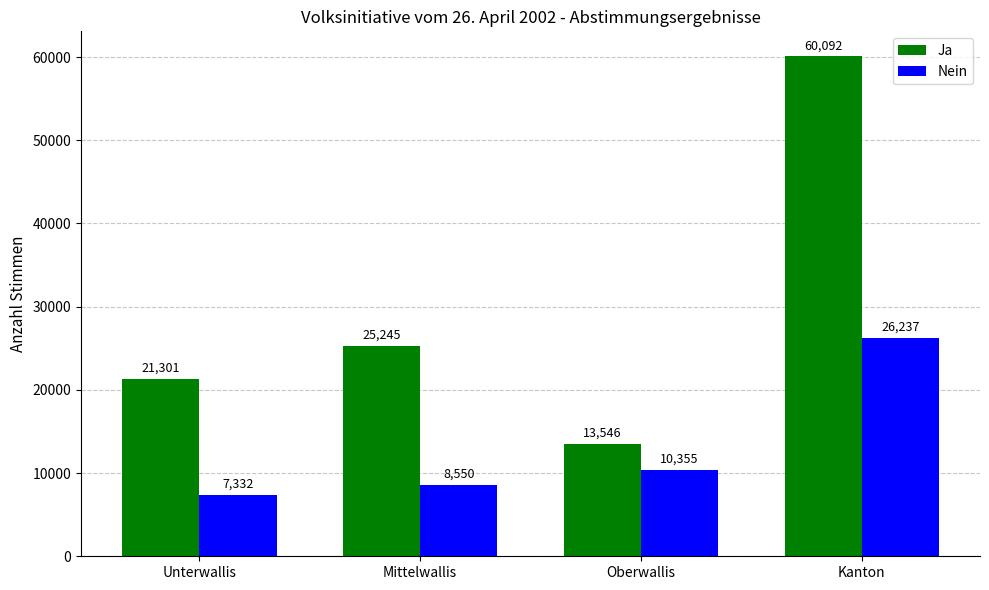

The Ja series shows 25245 at Mittelwallis. True or false?

True